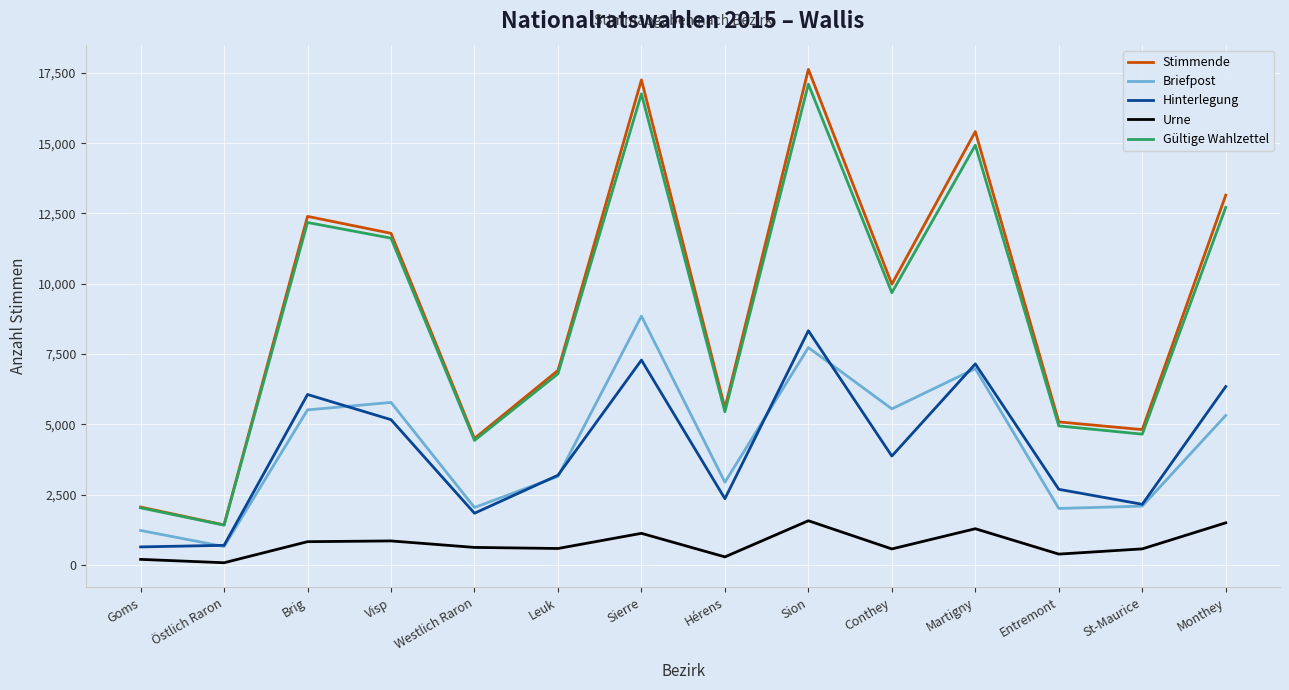

How many lines are shown in the chart?

5